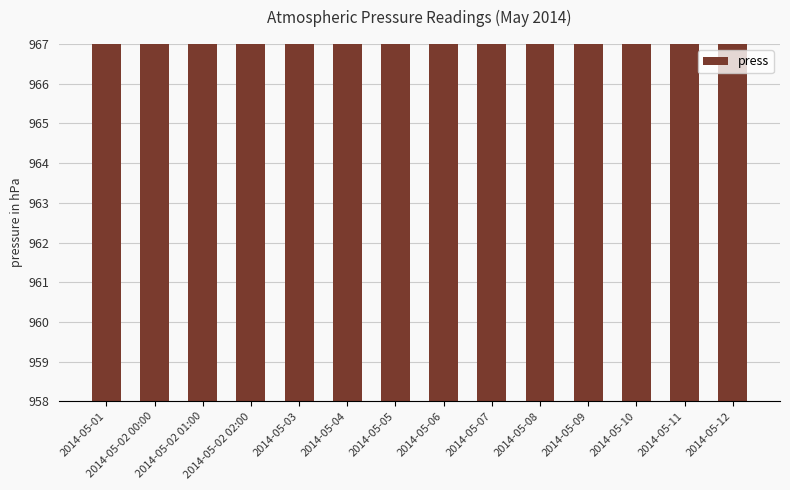

What is the difference between the values at 2014-05-05 and 2014-05-02 00:00?

1.1